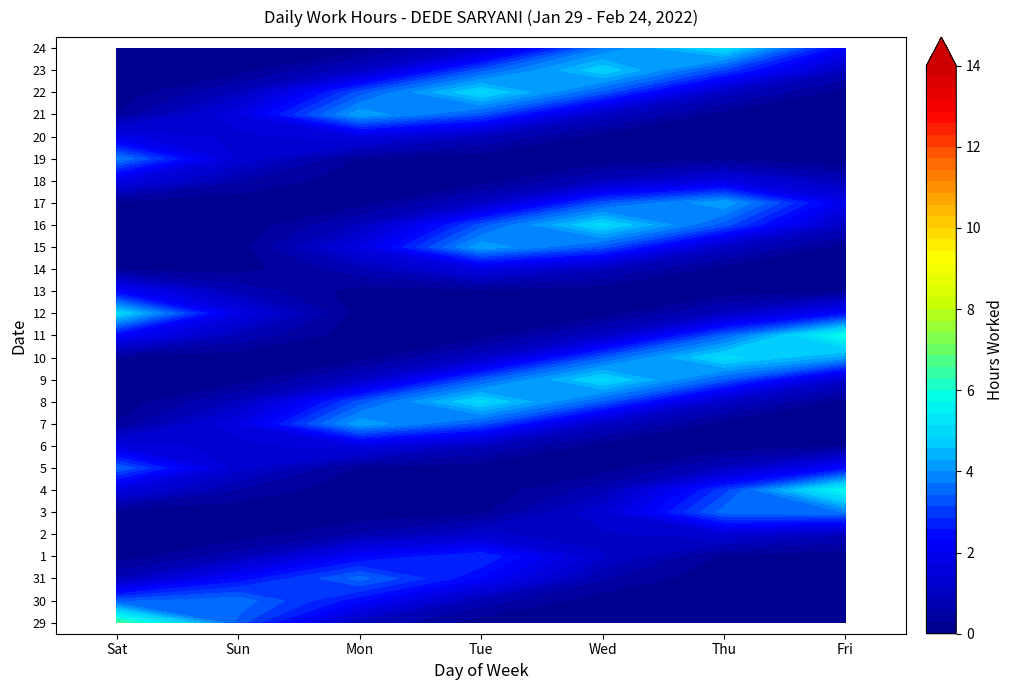

Count the number of categories in the chart.

7